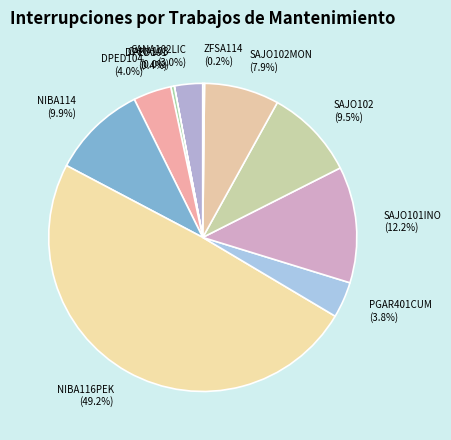

How much of the chart is everything except NIBA116PEK (49.2%)?

50.8%